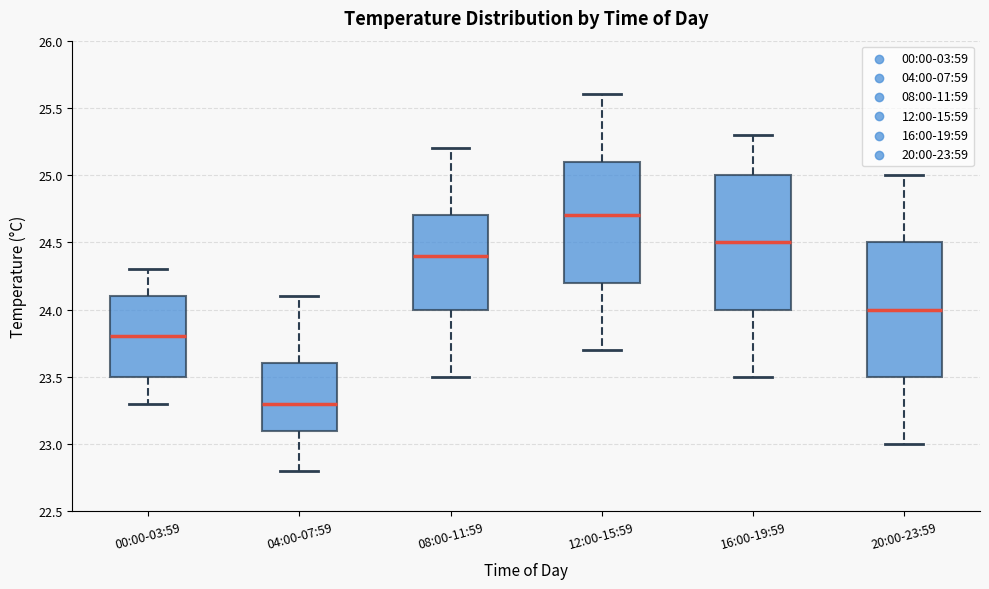

Where does the lower whisker of the box for 16:00-19:59 end on the y-axis? The values are not printed on the chart, so give them approximately, as read against the axis.

23.5